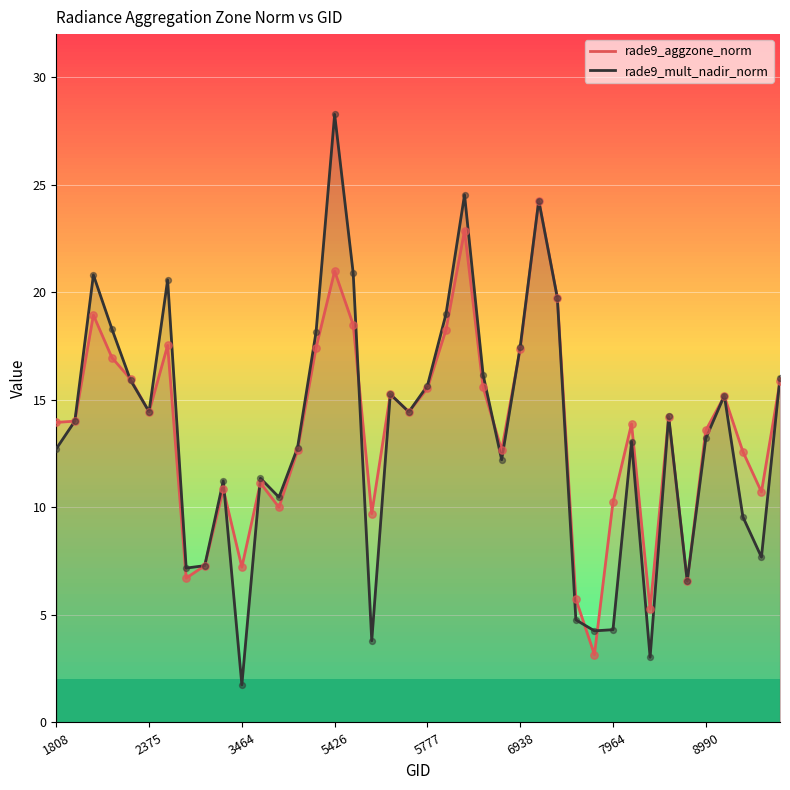

What is the total value across all series at 1808?

26.7